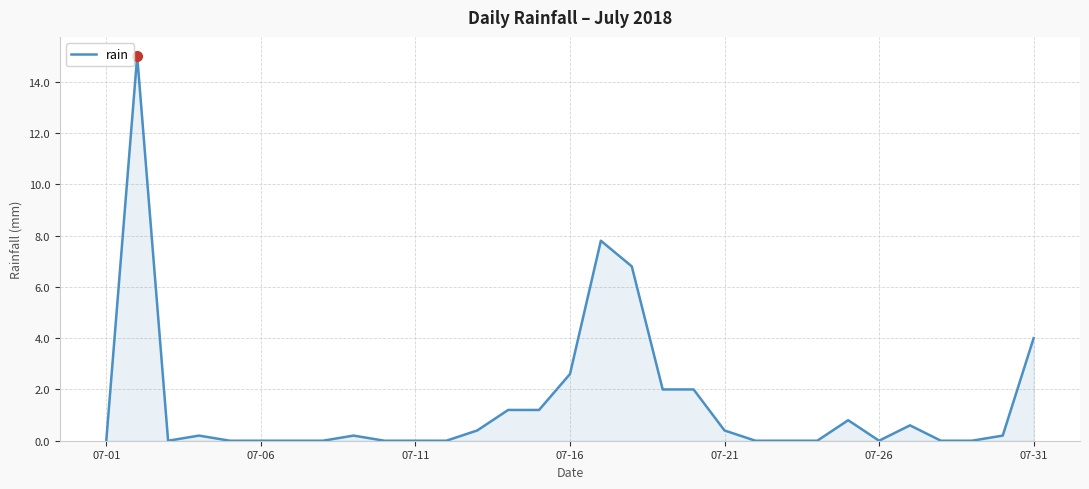

What is the difference between the maximum and minimum values?

15.0